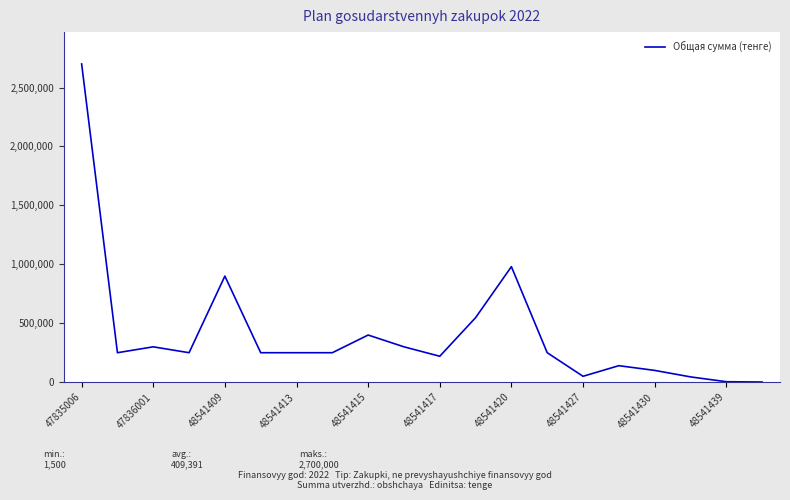

What is the difference between the maximum and minimum values?

2698500